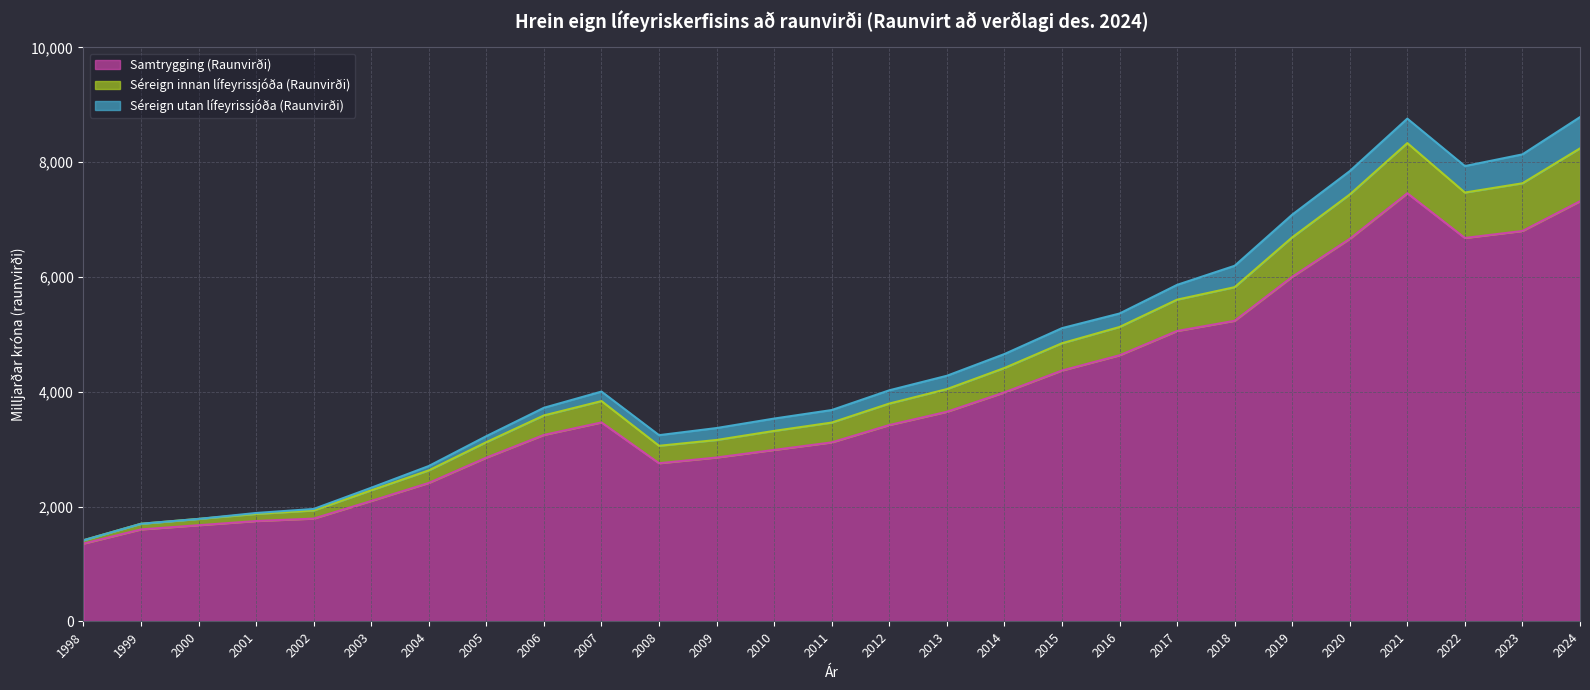

What is the total value across all series at 2012?

4025.5